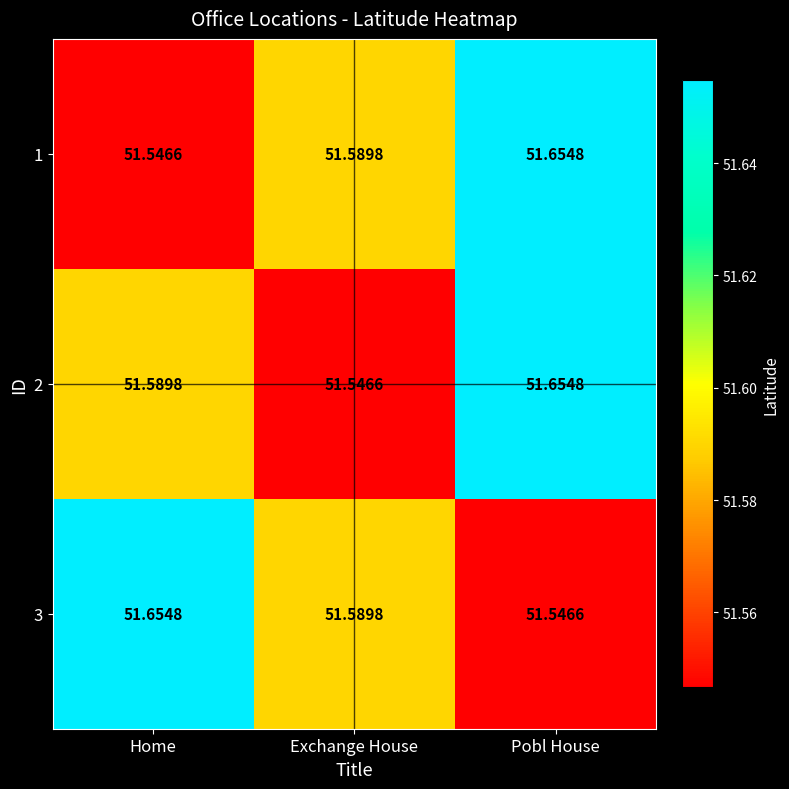

List the labels in order of 2 value, largest first.

Pobl House, Home, Exchange House